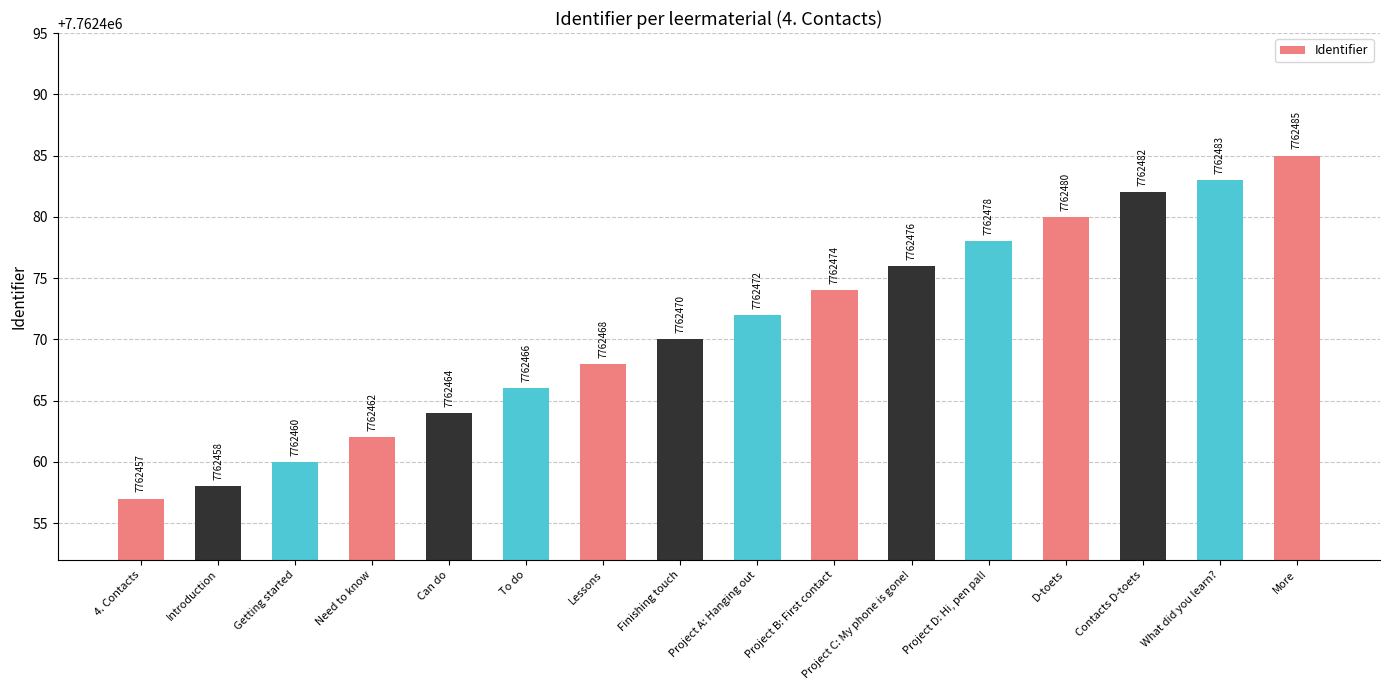

Is it true that the value at Project B: First contact is 13184723?

False